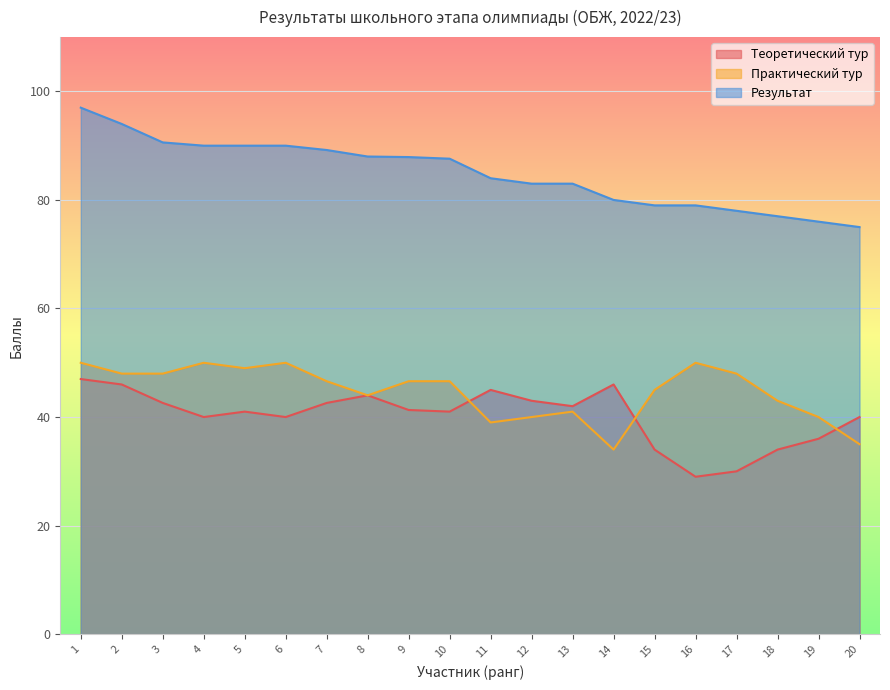

At 15, list the series in order from smallest to largest.

Теоретический тур, Практический тур, Результат